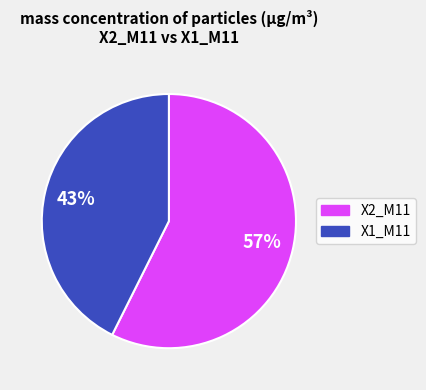

To the nearest percent, what is the average slice percentage?

50%